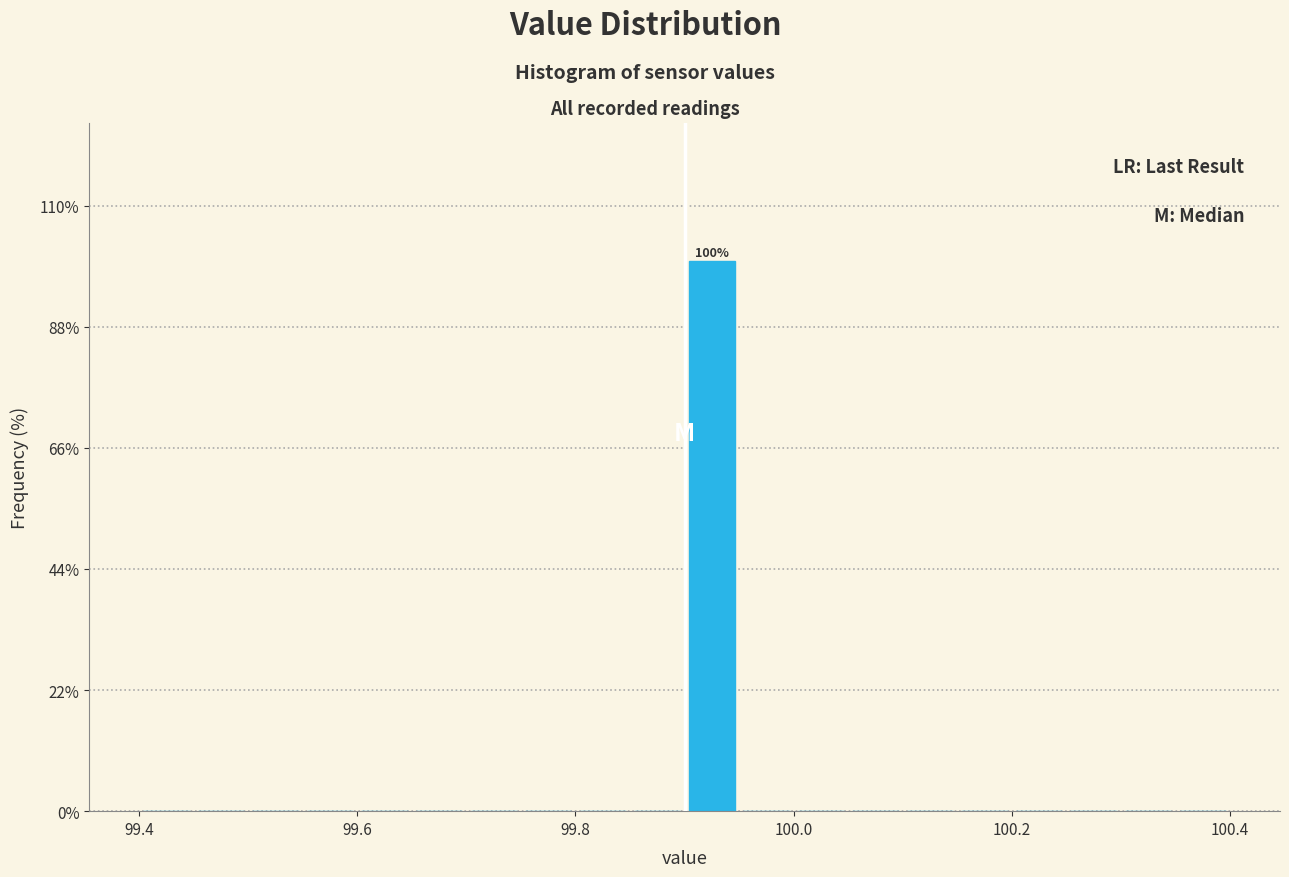

Around what value on the x-axis is the tallest bar? Give the approximate position of its centre, as read against the axis.

99.92